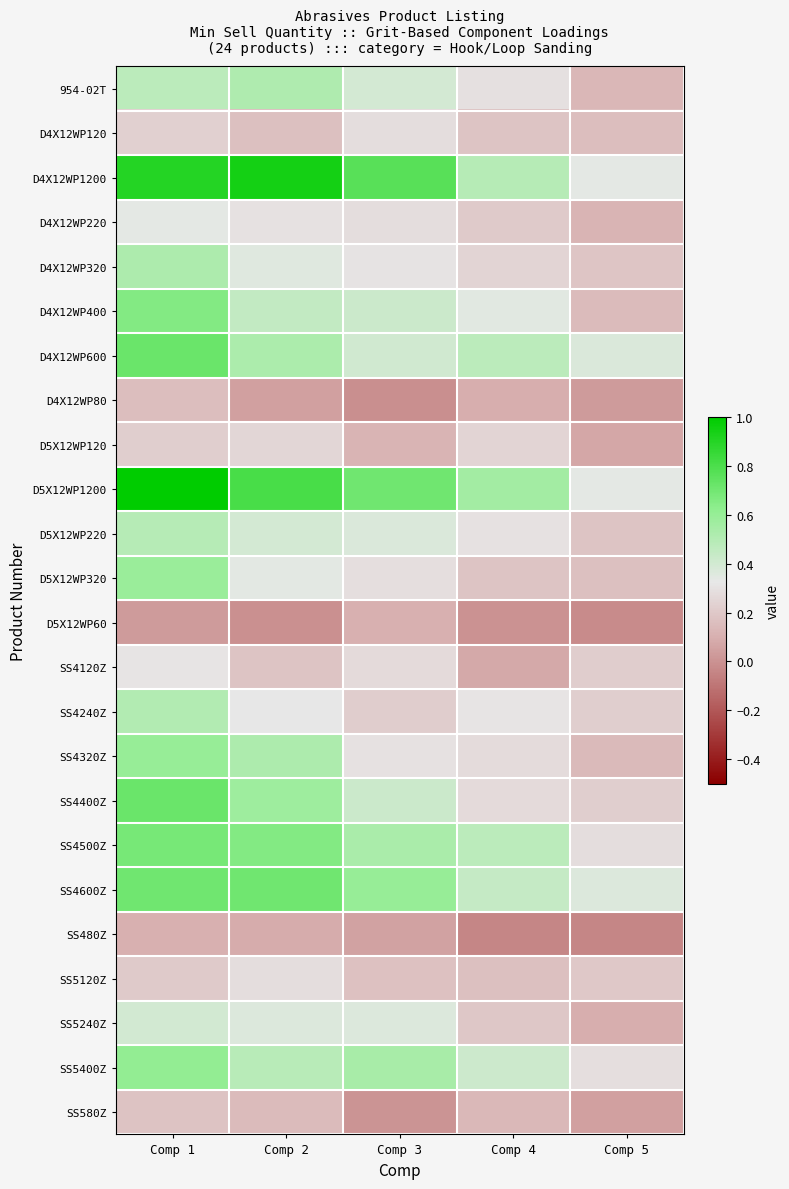

List the series in order of their peak value, lowest first.

SS480Z, D5X12WP60, D4X12WP80, SS580Z, D5X12WP120, SS5120Z, D4X12WP120, SS4120Z, D4X12WP220, SS5240Z, D5X12WP220, SS4240Z, 954-02T, D4X12WP320, D5X12WP320, SS4320Z, SS5400Z, D4X12WP400, SS4500Z, SS4600Z, D4X12WP600, SS4400Z, D4X12WP1200, D5X12WP1200